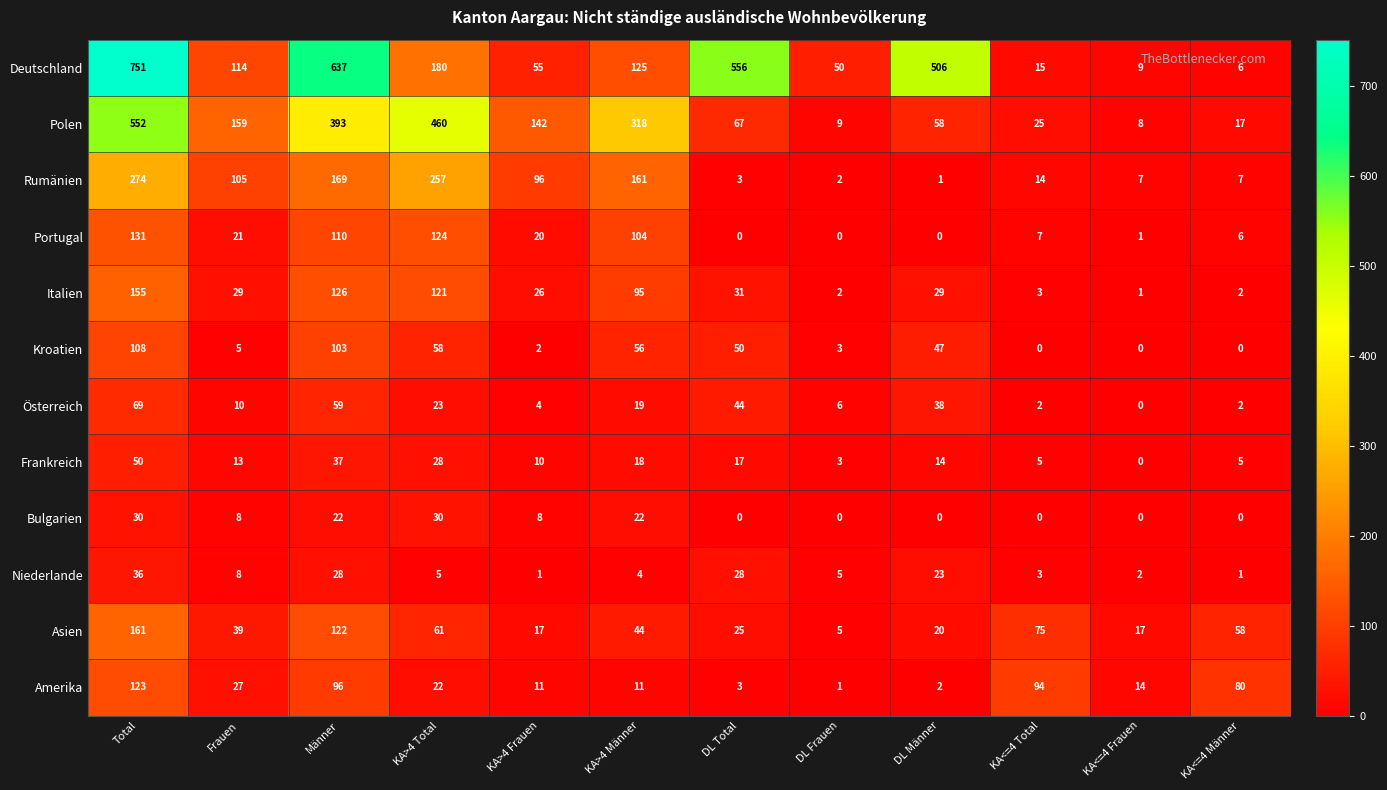

What is the greatest value displayed?

751